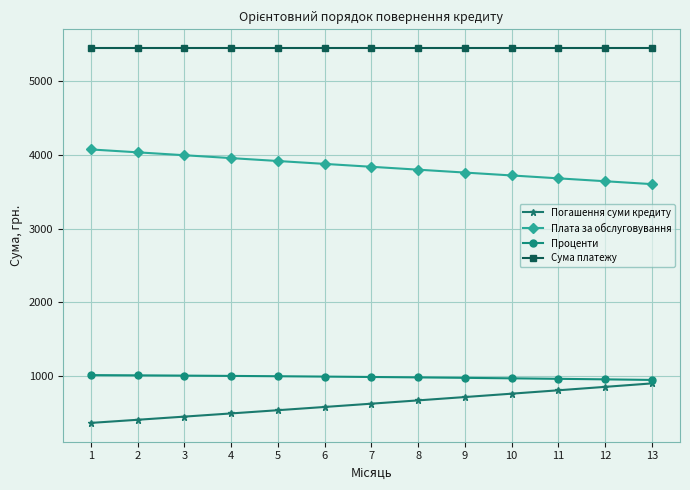

What are all the series names shown in the legend?

Погашення суми кредиту, Плата за обслуговування, Проценти, Сума платежу